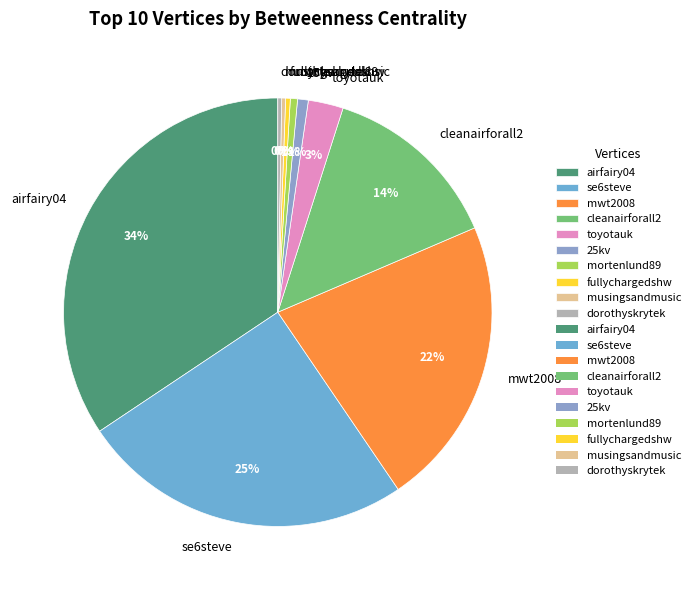

To the nearest percent, what percentage of the pie is cleanairforall2?

14%